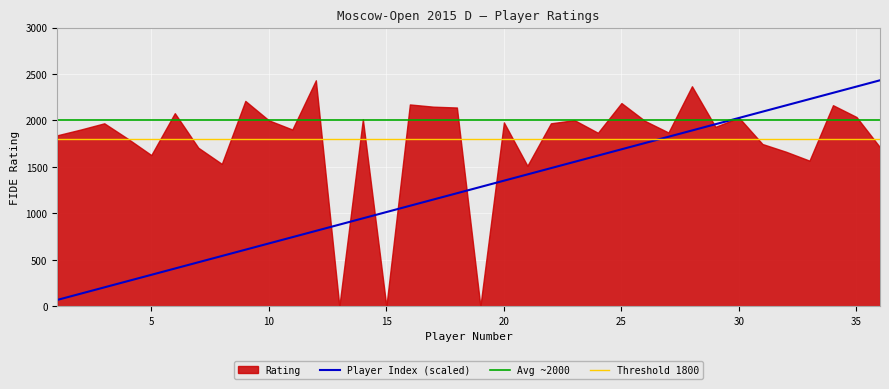

Is it true that the value at 27 is 2509.1?

False